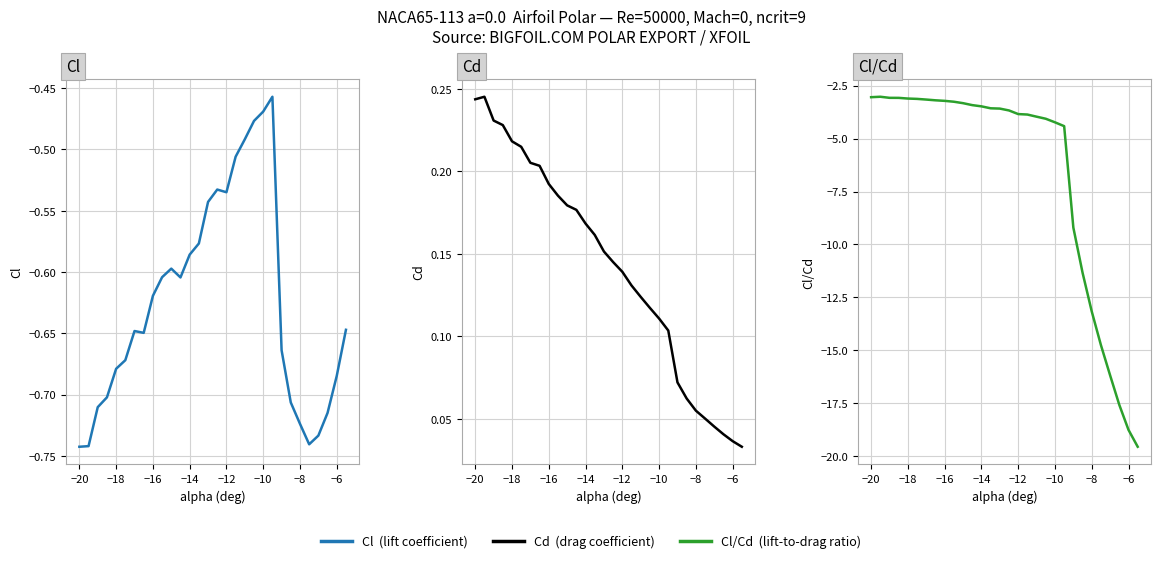

What are all the series names shown in the legend?

Cl, Cd, Cl/Cd